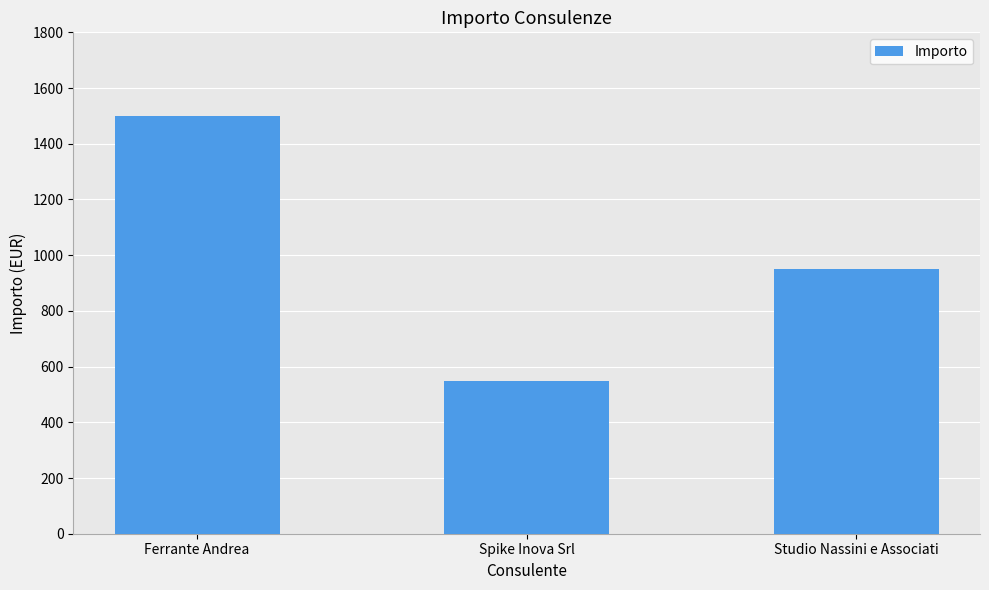

What is the sum of all values?

3000